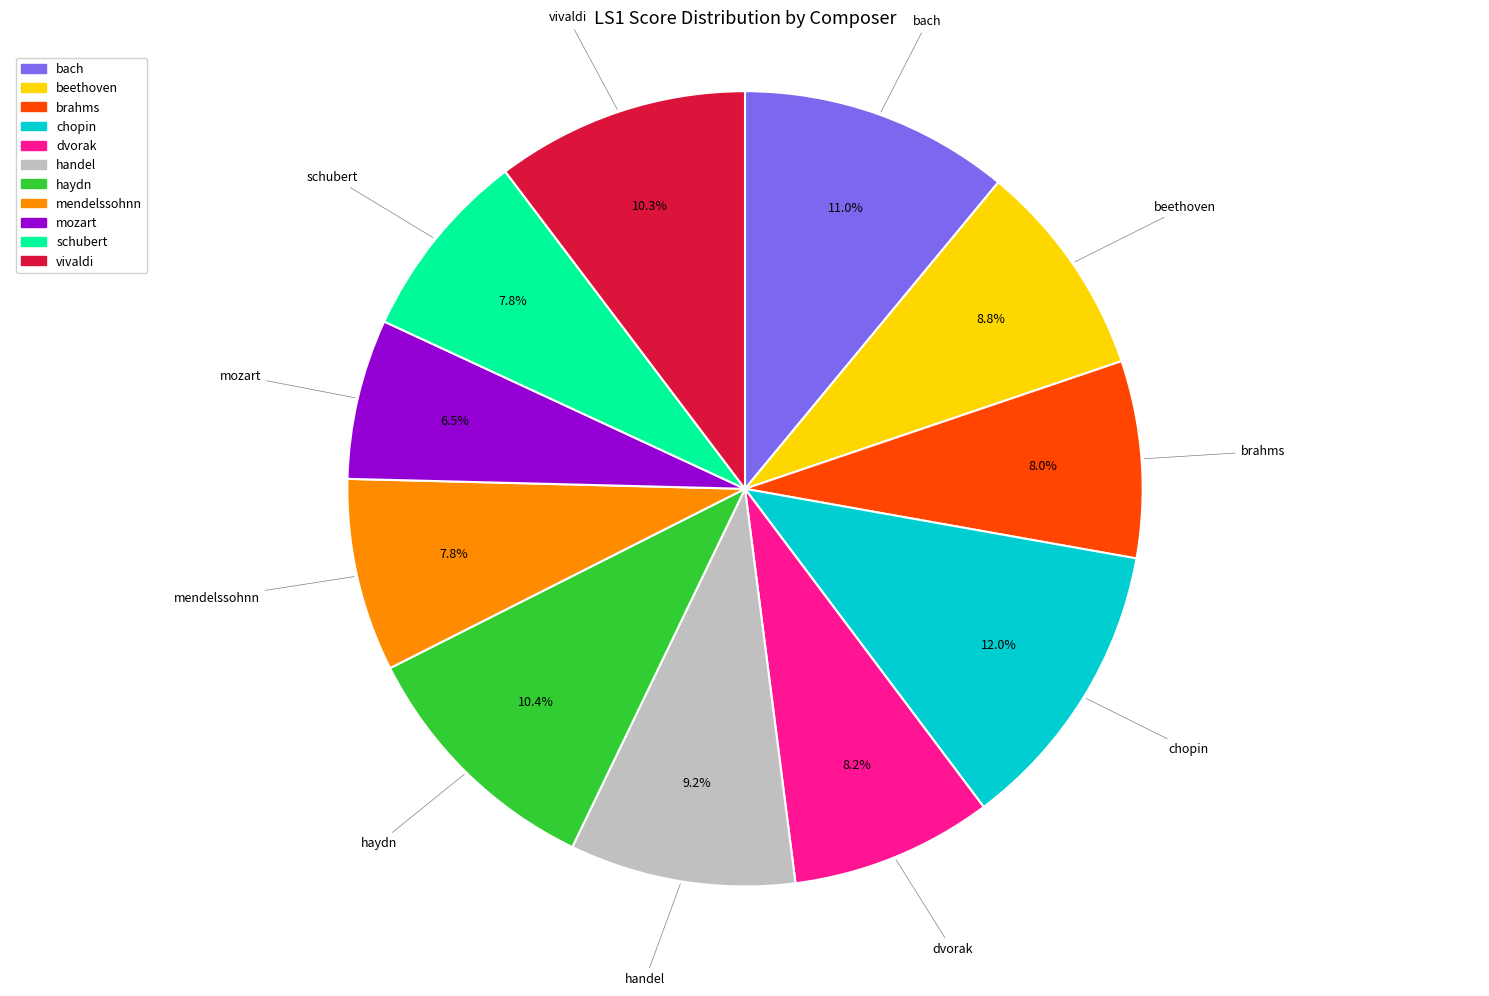

To the nearest percent, what percentage of the pie is handel?

9%